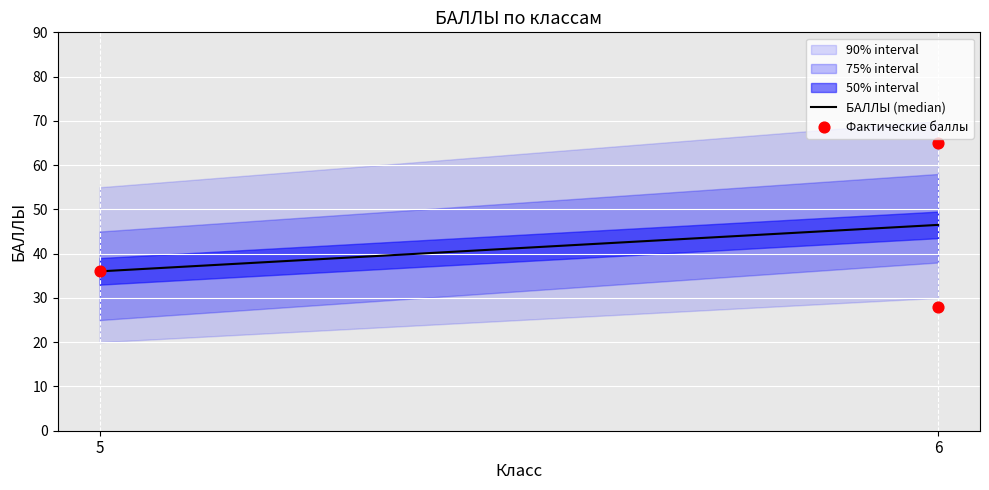

What is the range of Y values (max minus min)?

37